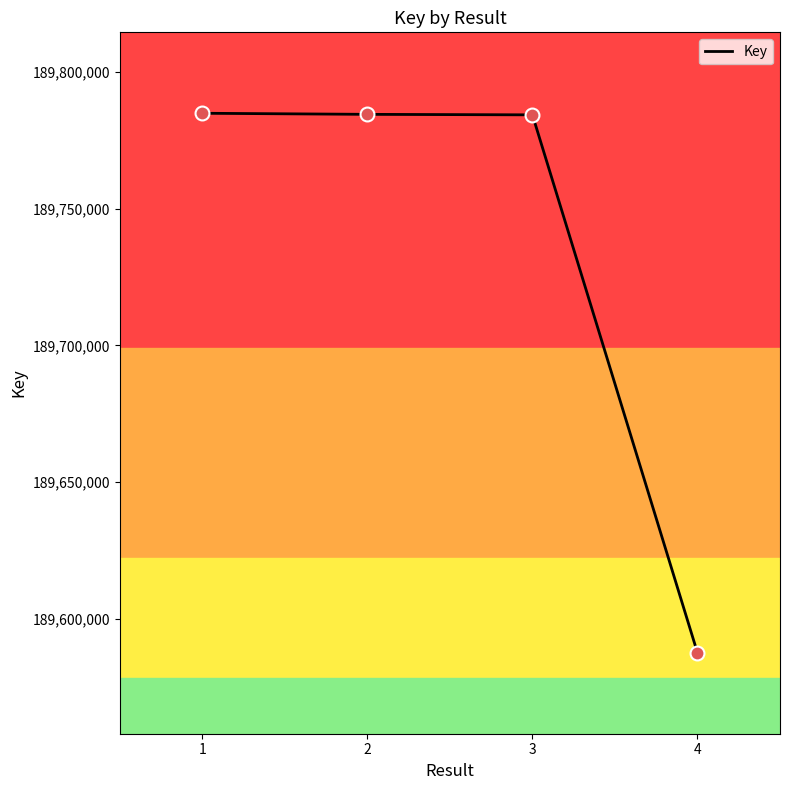

What is the change in value from 3 to 4?

-196741